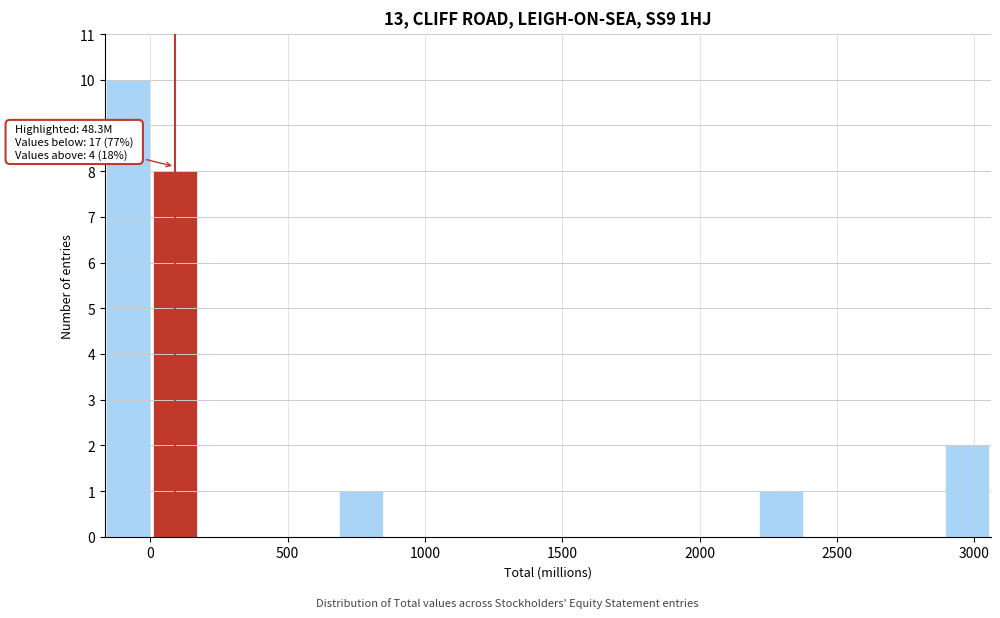

Around what value on the x-axis is the tallest bar? Give the approximate position of its centre, as read against the axis.

-100